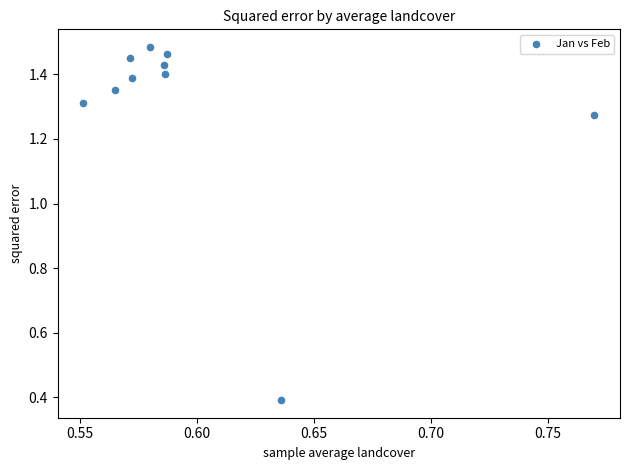

What Y value in the scatter plot is closest to 0?

0.4